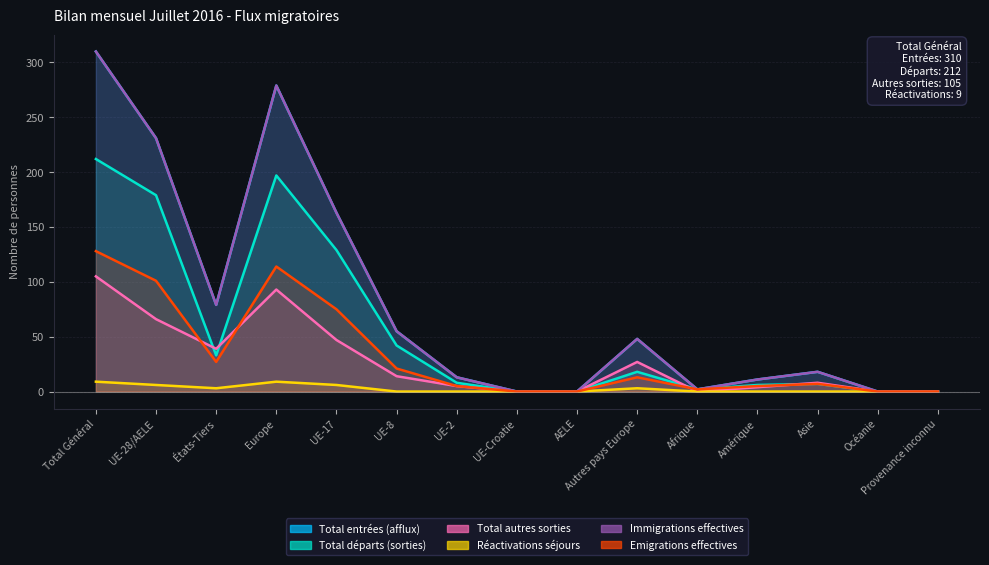

How many data points in Immigrations effectives are less than 18?

7